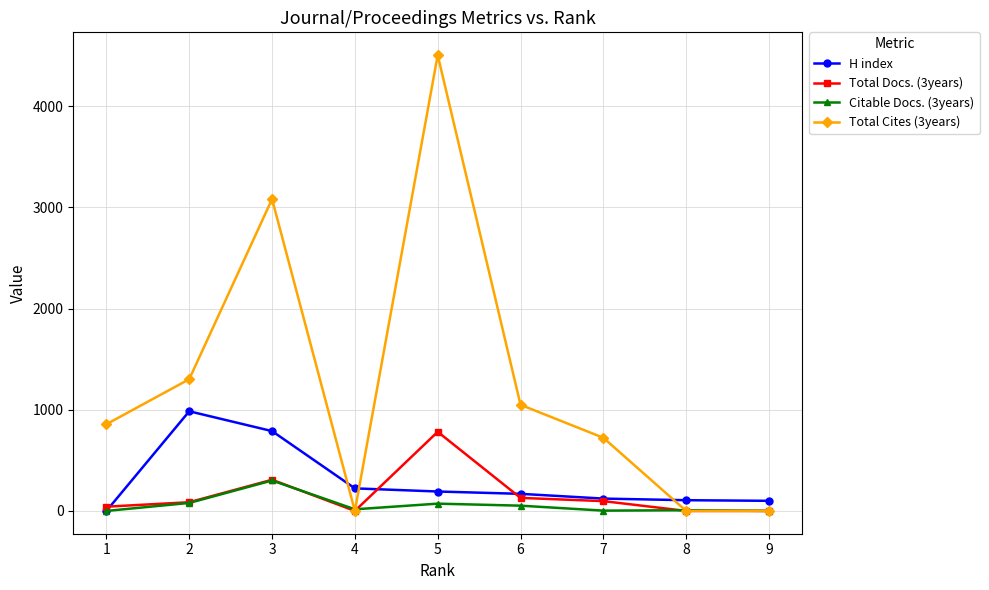

The Total Cites (3years) series shows 3082 at 3. True or false?

True